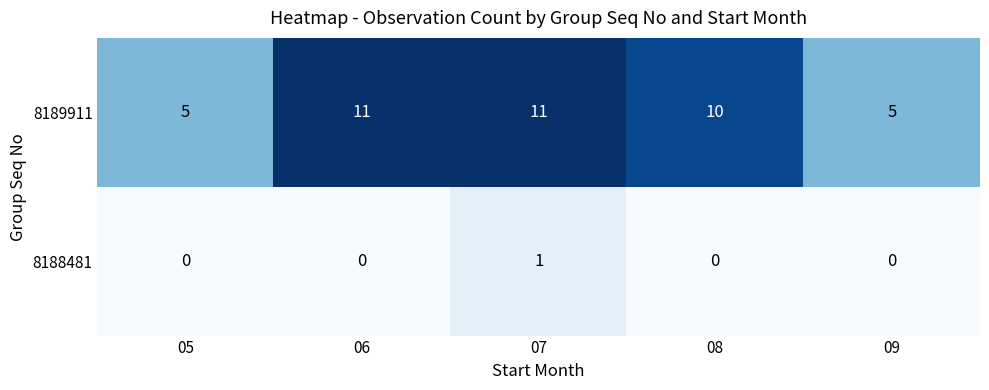

How many series are shown in this chart?

2